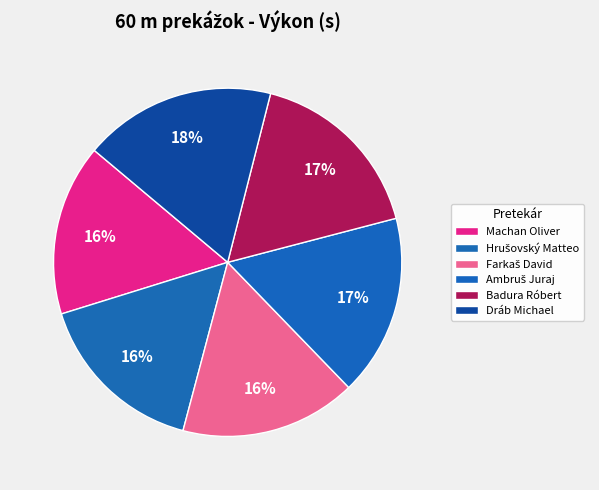

To the nearest percent, what is the difference between the Ambruš Juraj and Hrušovský Matteo slice percentages?

1%